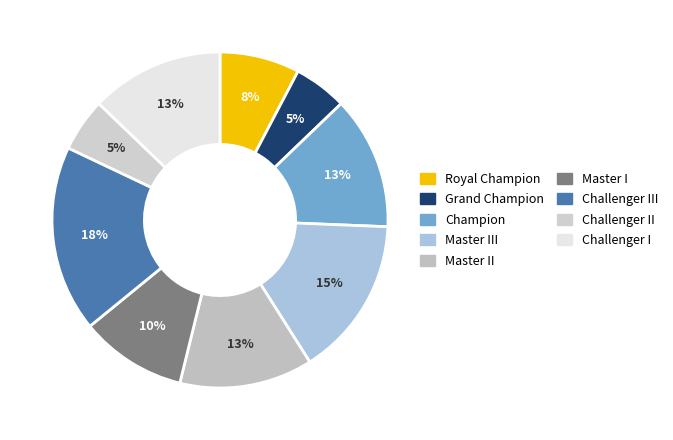

How many segments does this pie chart have?

9